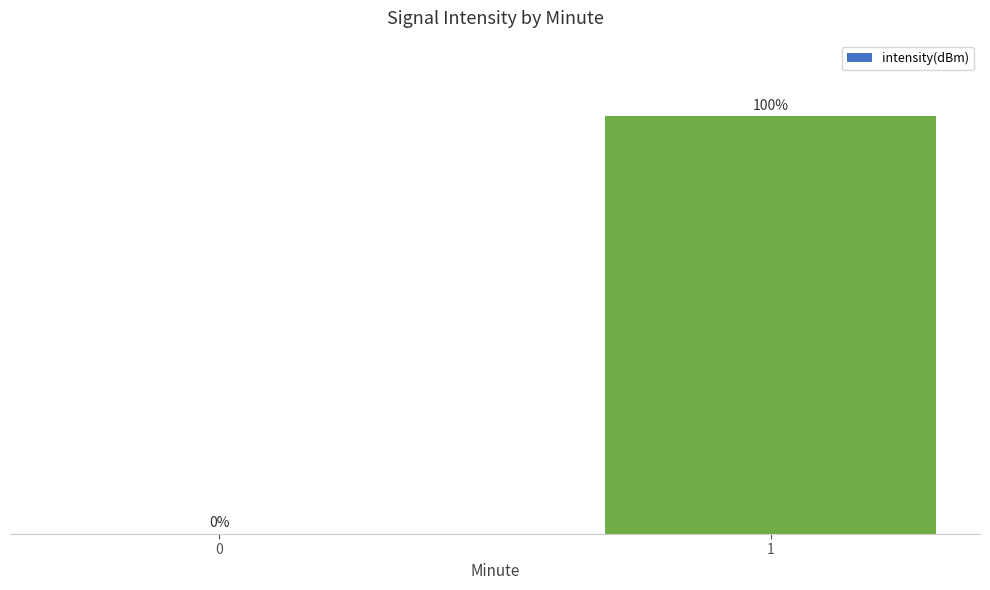

List the labels in order of value, smallest first.

0, 1